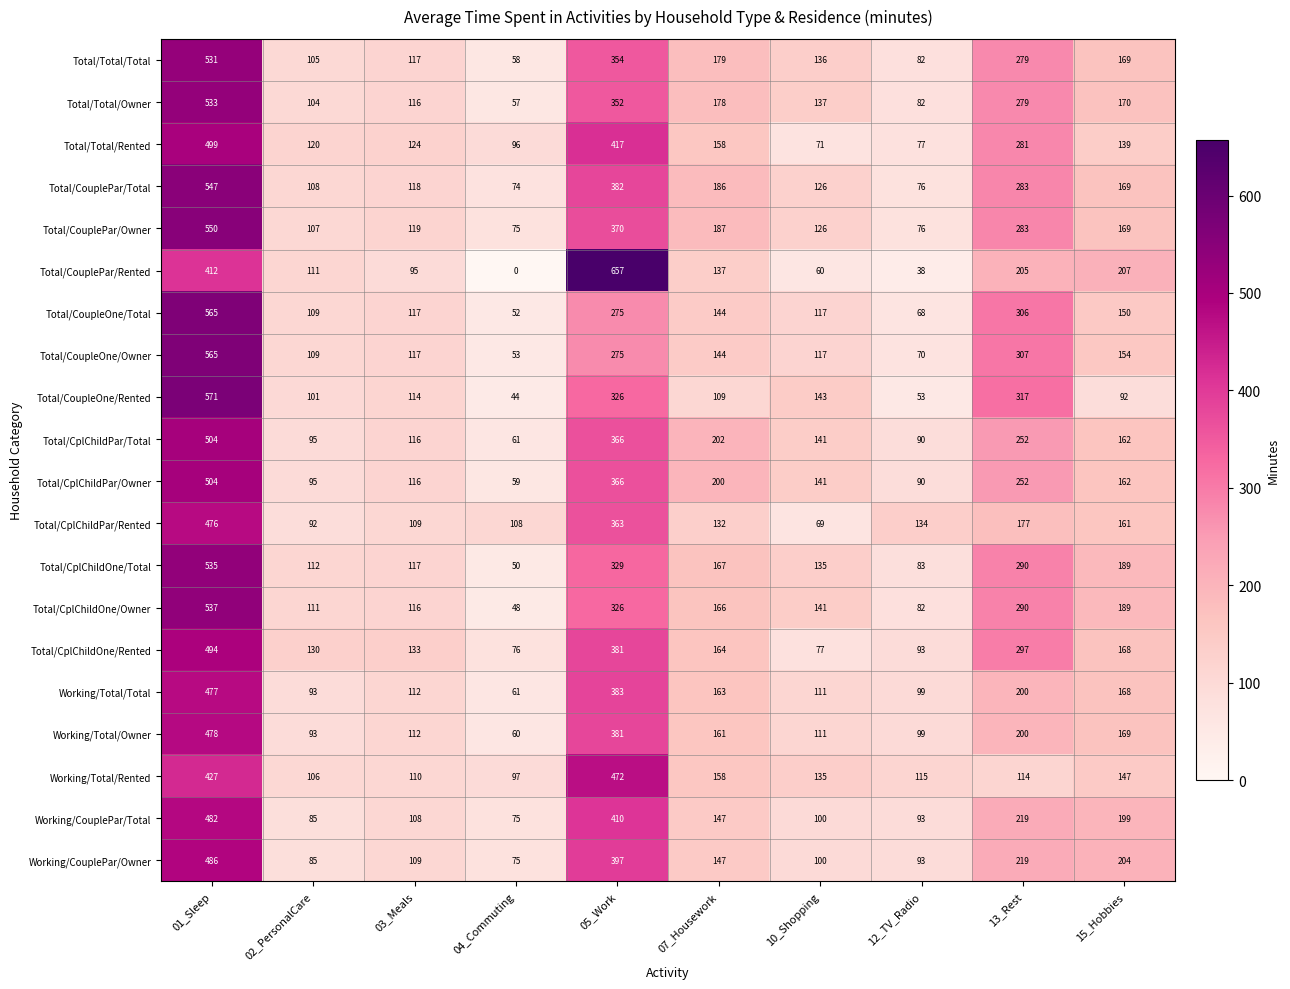

Count the number of categories in the chart.

10